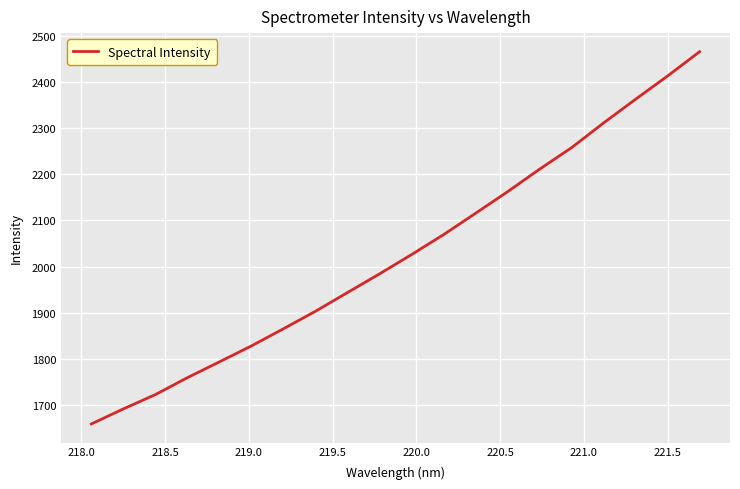

What is the greatest value displayed?

2466.2